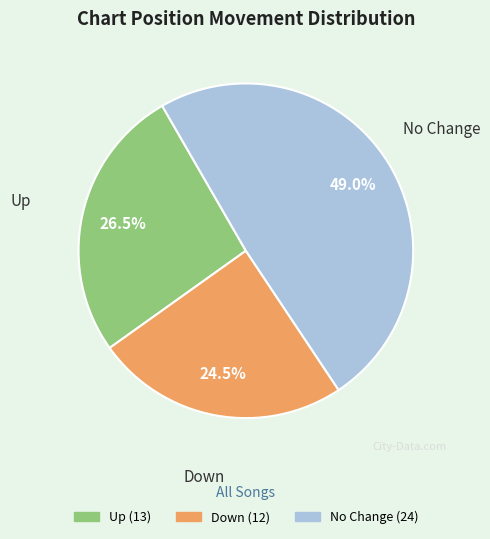

Does any single category account for the majority?

No